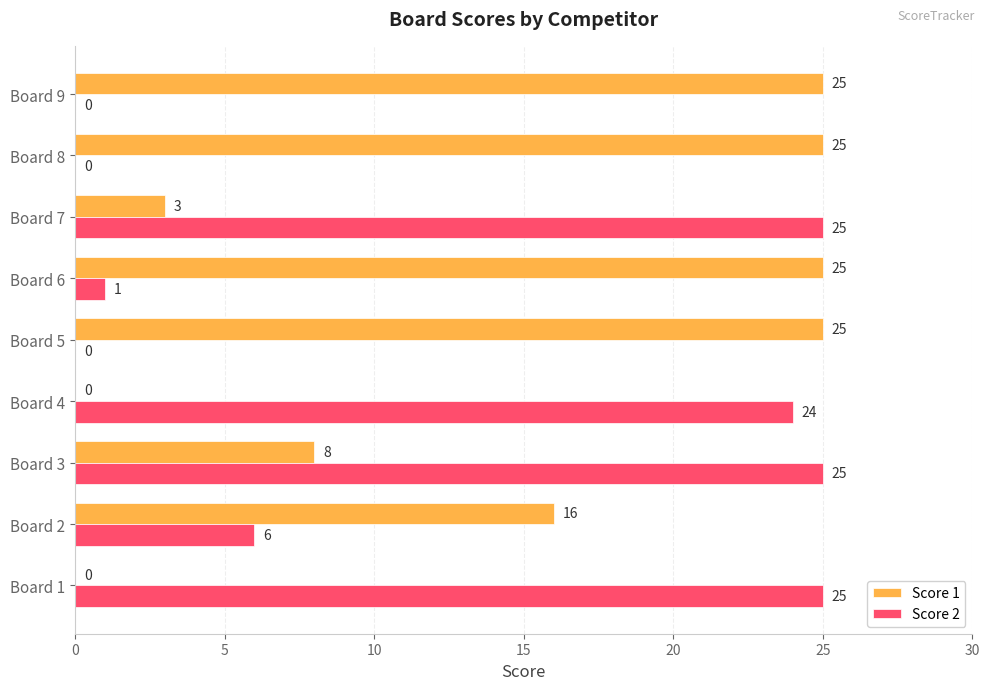

What is the total value across all series at Board 2?

22